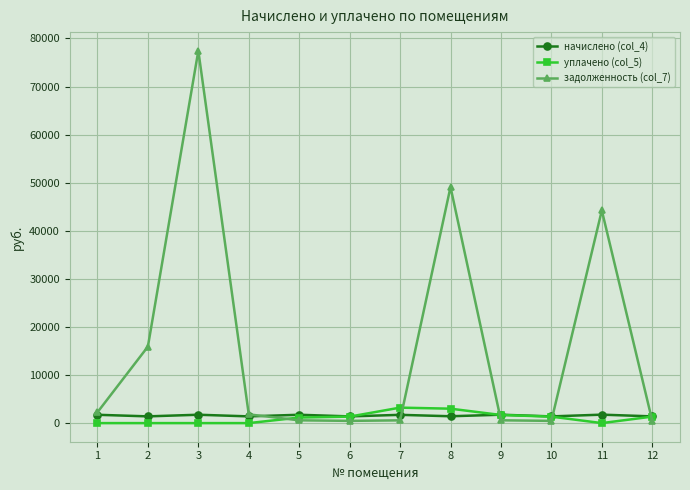

What is the average value of the задолженность (col_7) series?

16156.8